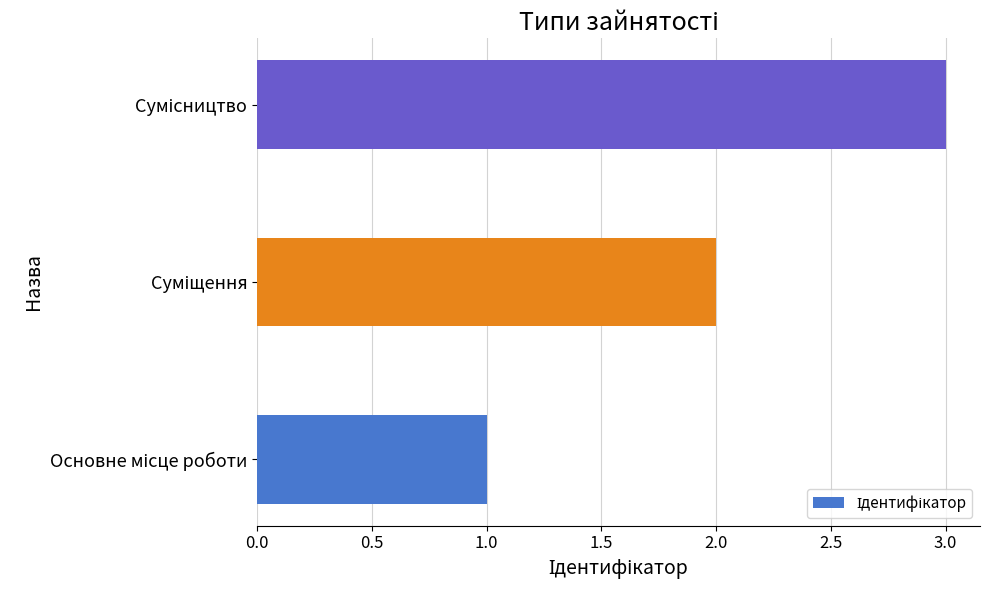

What is the average value?

2